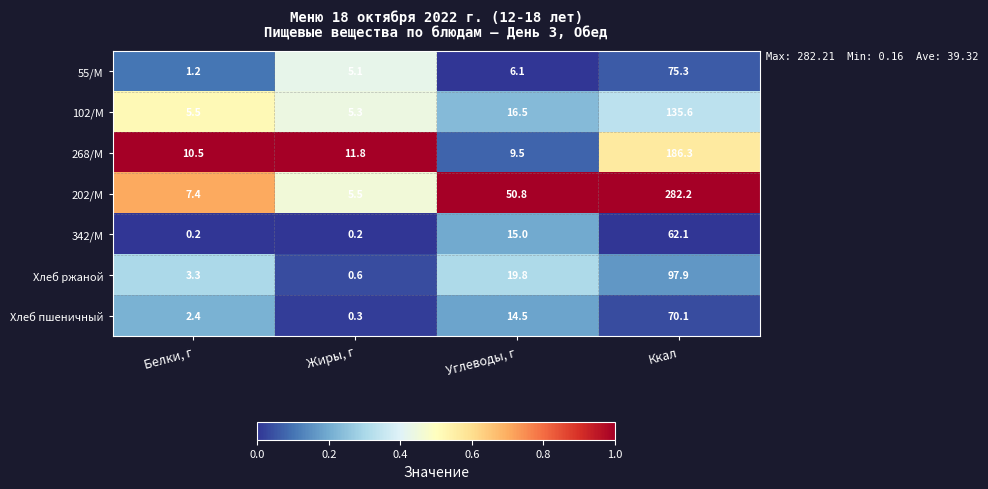

Reading left to right, extract all data points from this chart.

55/М: Белки, г=1.2	Жиры, г=5.1	Углеводы, г=6.1	Ккал=75.3
102/М: Белки, г=5.5	Жиры, г=5.3	Углеводы, г=16.5	Ккал=135.6
268/М: Белки, г=10.5	Жиры, г=11.8	Углеводы, г=9.5	Ккал=186.3
202/М: Белки, г=7.4	Жиры, г=5.5	Углеводы, г=50.8	Ккал=282.2
342/М: Белки, г=0.2	Жиры, г=0.2	Углеводы, г=15.0	Ккал=62.1
Хлеб ржаной: Белки, г=3.3	Жиры, г=0.6	Углеводы, г=19.8	Ккал=97.9
Хлеб пшеничный: Белки, г=2.4	Жиры, г=0.3	Углеводы, г=14.5	Ккал=70.1